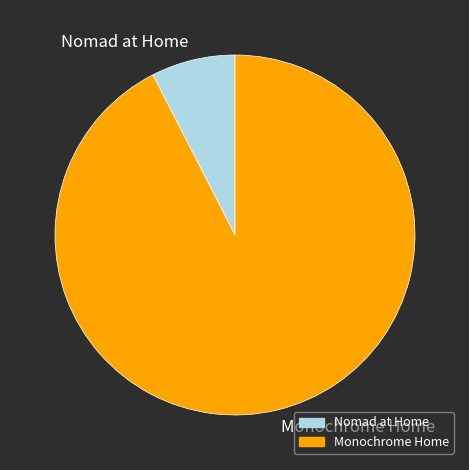

What is the smallest slice in the pie chart?

Nomad at Home